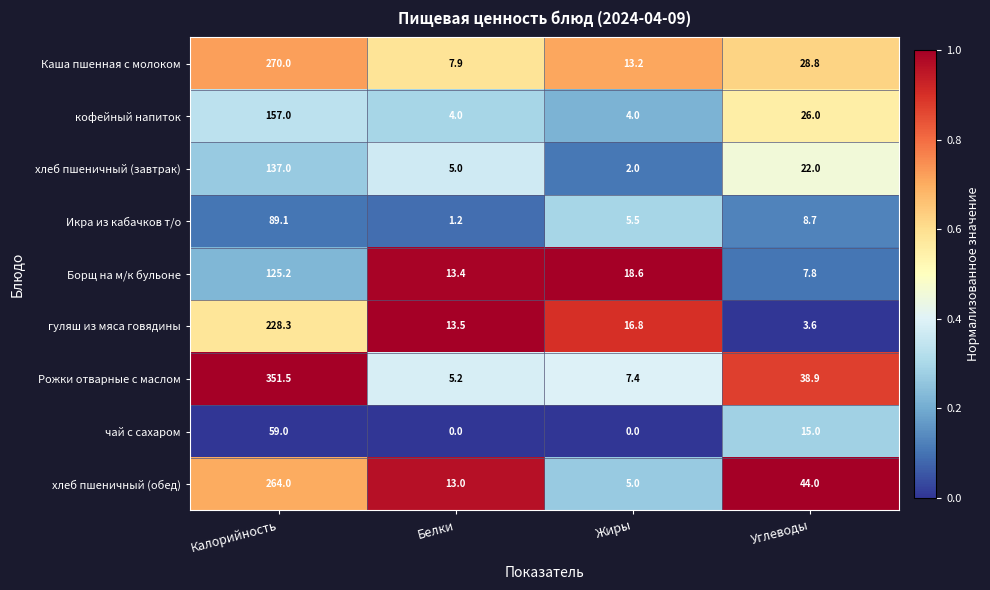

At how many categories does at least one series exceed 0?

4